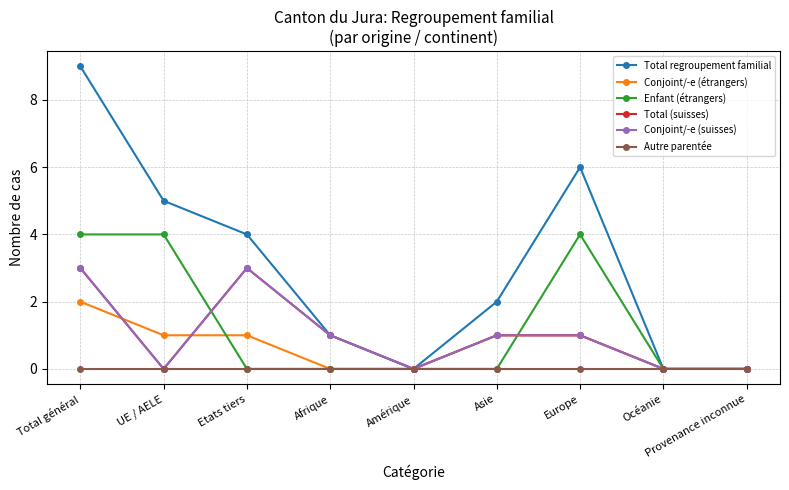

Reading left to right, extract all data points from this chart.

Total regroupement familial: Total général=9	UE / AELE=5	Etats tiers=4	Afrique=1	Amérique=0	Asie=2	Europe=6	Océanie=0	Provenance inconnue=0
Conjoint/-e (étrangers): Total général=2	UE / AELE=1	Etats tiers=1	Afrique=0	Amérique=0	Asie=1	Europe=1	Océanie=0	Provenance inconnue=0
Enfant (étrangers): Total général=4	UE / AELE=4	Etats tiers=0	Afrique=0	Amérique=0	Asie=0	Europe=4	Océanie=0	Provenance inconnue=0
Total (suisses): Total général=3	UE / AELE=0	Etats tiers=3	Afrique=1	Amérique=0	Asie=1	Europe=1	Océanie=0	Provenance inconnue=0
Conjoint/-e (suisses): Total général=3	UE / AELE=0	Etats tiers=3	Afrique=1	Amérique=0	Asie=1	Europe=1	Océanie=0	Provenance inconnue=0
Autre parentée: Total général=0	UE / AELE=0	Etats tiers=0	Afrique=0	Amérique=0	Asie=0	Europe=0	Océanie=0	Provenance inconnue=0